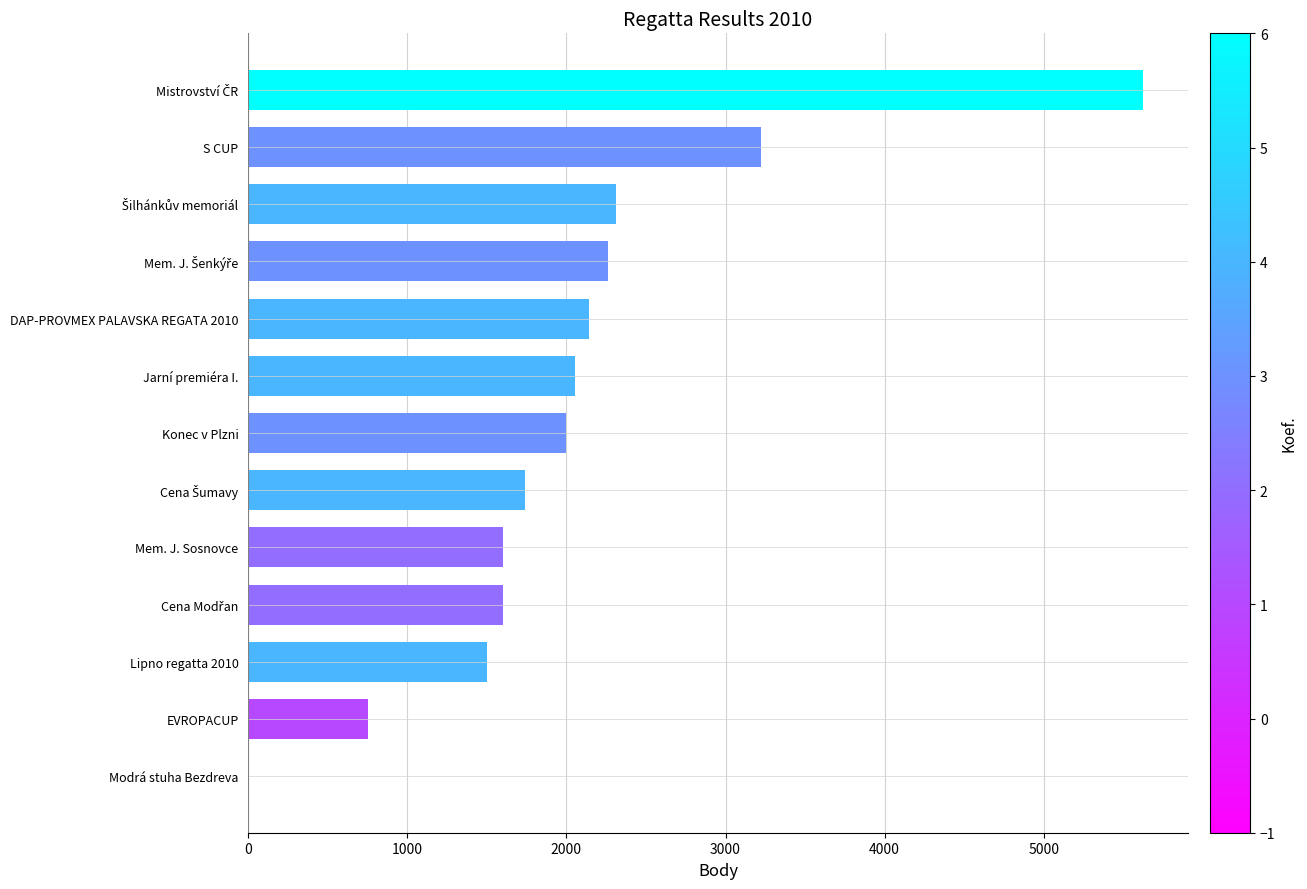

What is the change in value from Lipno regatta 2010 to S CUP?

+1723